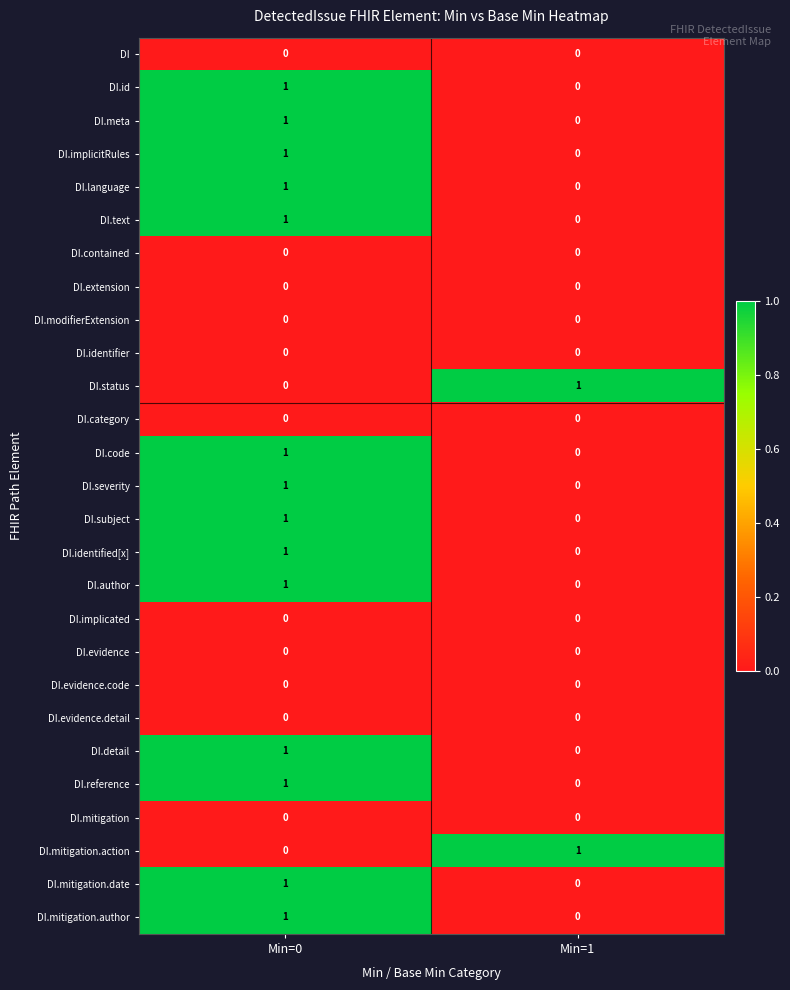

Rank the categories by DI.language value from lowest to highest.

Min=1, Min=0